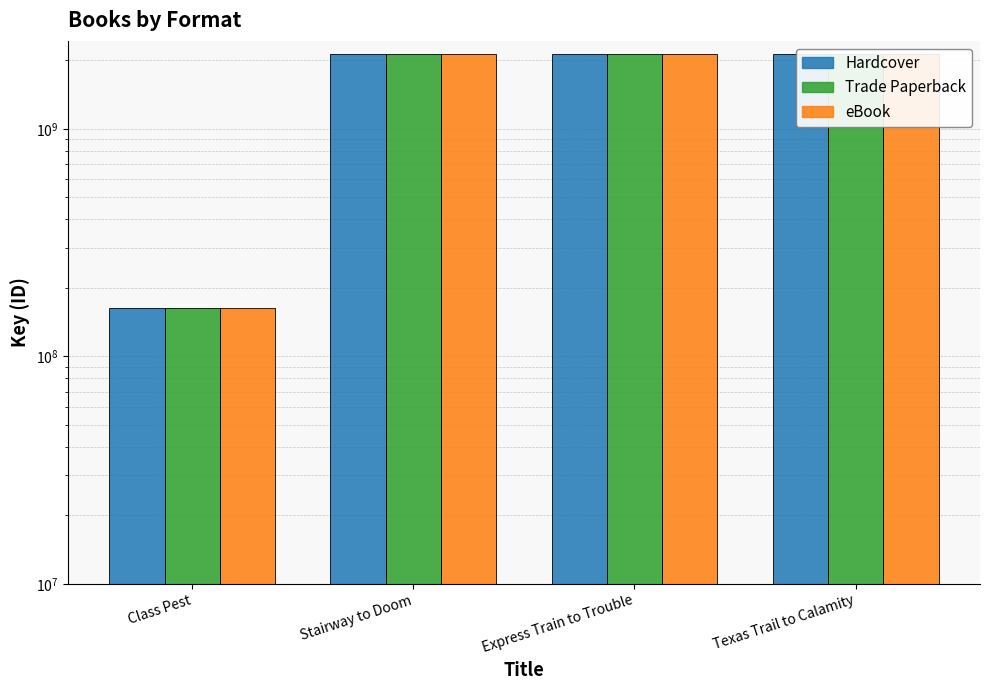

Reading right to left, transcribe all the data shown in this chart.

Hardcover: 2141693122	2141918594	2141709986	162304769
Trade Paperback: 2141693122	2141918594	2141709986	162304769
eBook: 2141693122	2141918594	2141709986	162304769